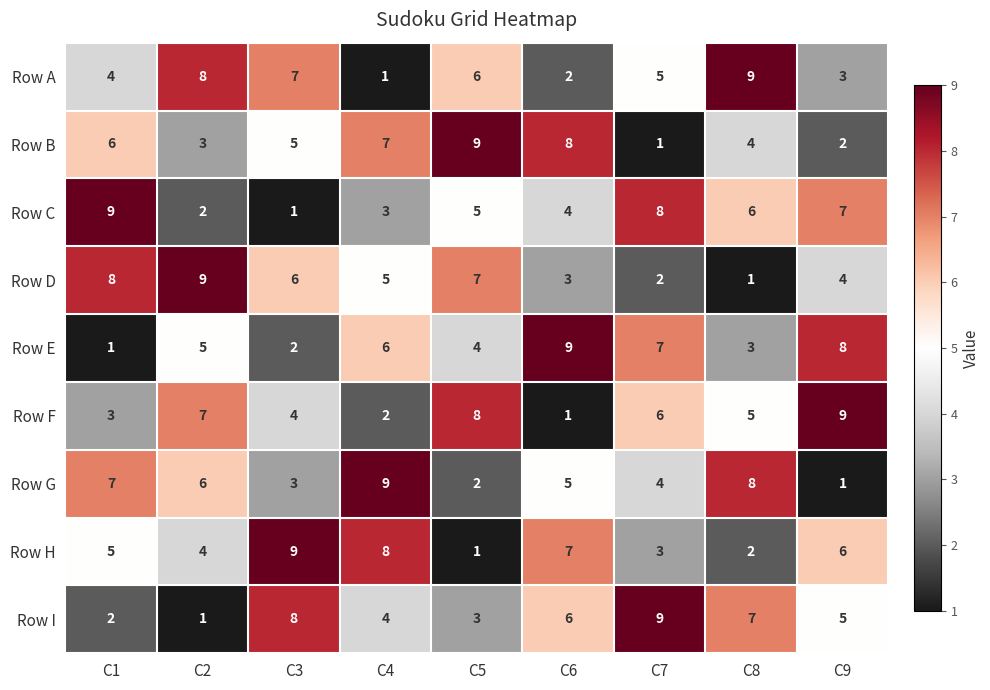

Is the value of Row B at C5 greater than the value of Row D at C6?

Yes